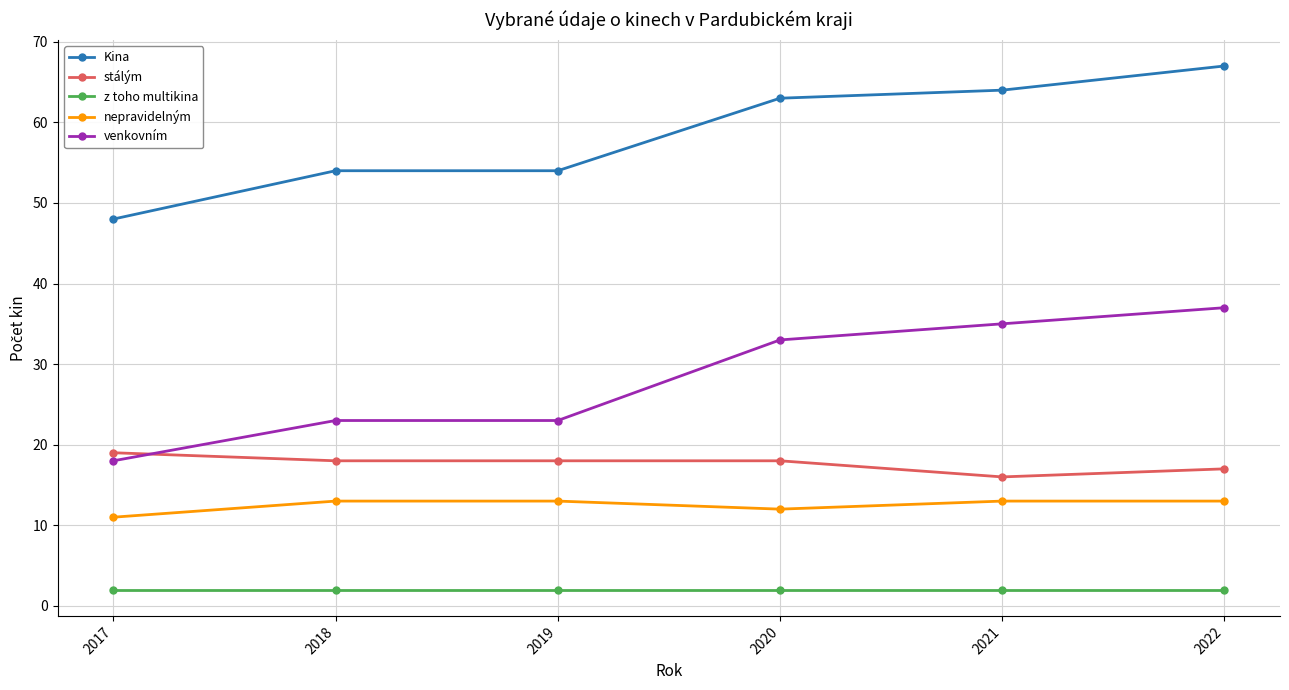

Is the value of nepravidelným at 2017 greater than the value of stálým at 2019?

No